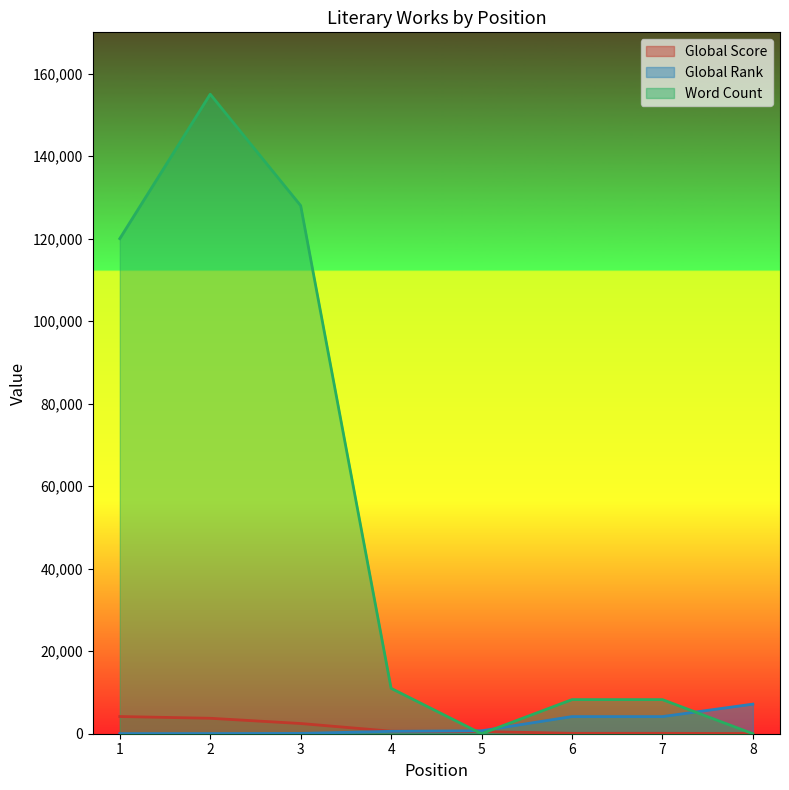

Which label corresponds to the largest value in the chart?

2